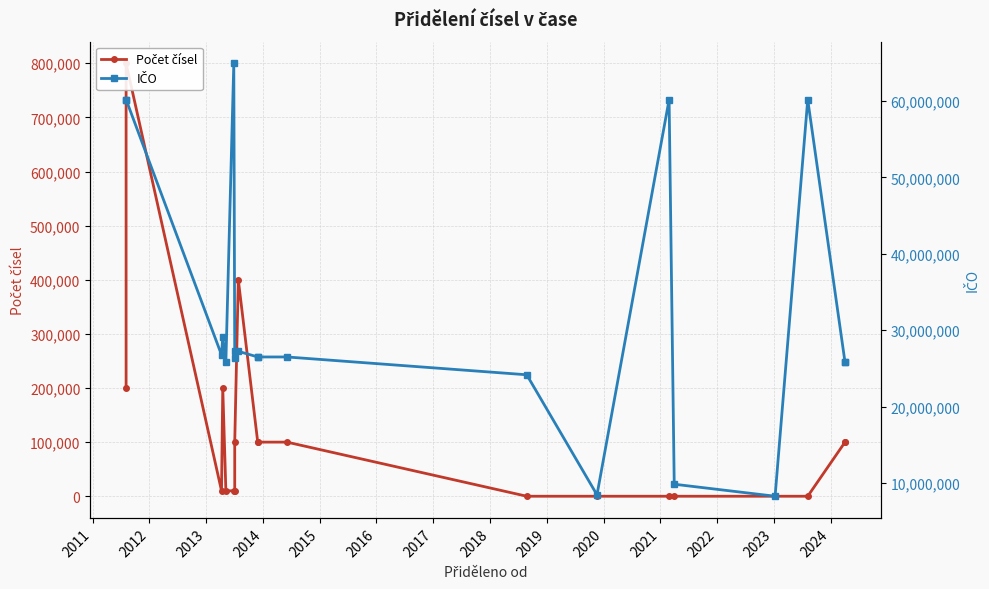

Is this an area chart (filled region under the line)?

No